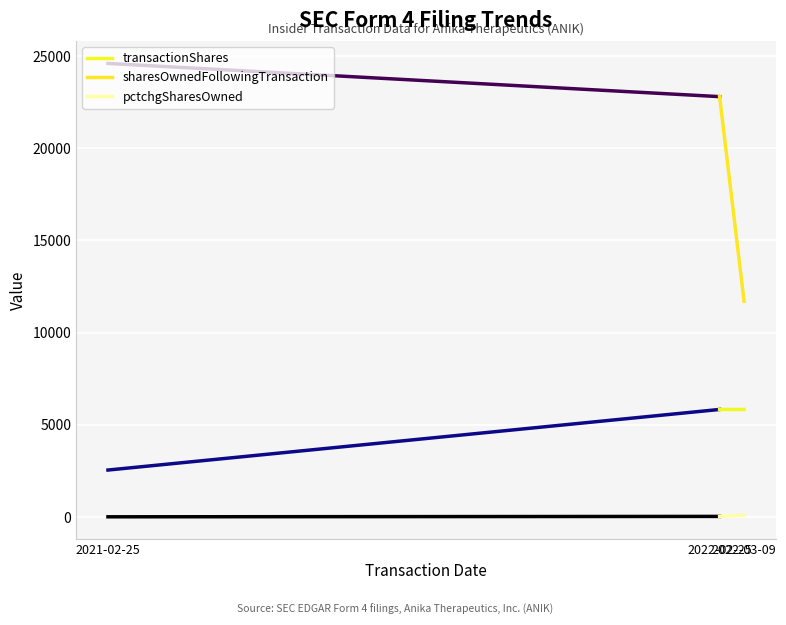

Reading left to right, transcribe all the data shown in this chart.

transactionShares: 2021-02-25=2548	2022-02-25=5834	2022-03-09=5833
sharesOwnedFollowingTransaction: 2021-02-25=24598	2022-02-25=22798	2022-03-09=11701
pctchgSharesOwned: 2021-02-25=12	2022-02-25=34	2022-03-09=99